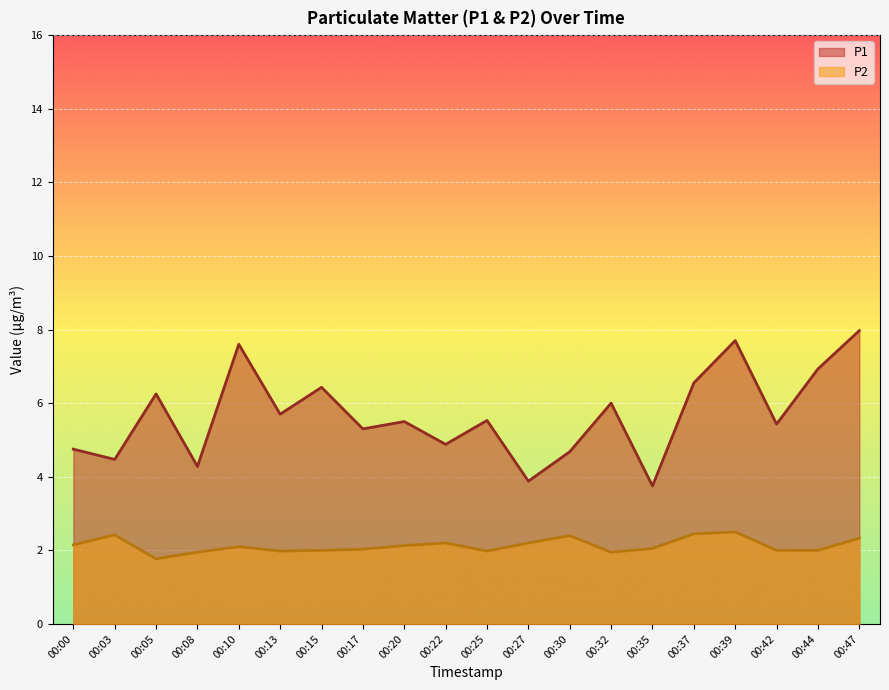

True or false: P1 and P2 intersect in this chart.

False